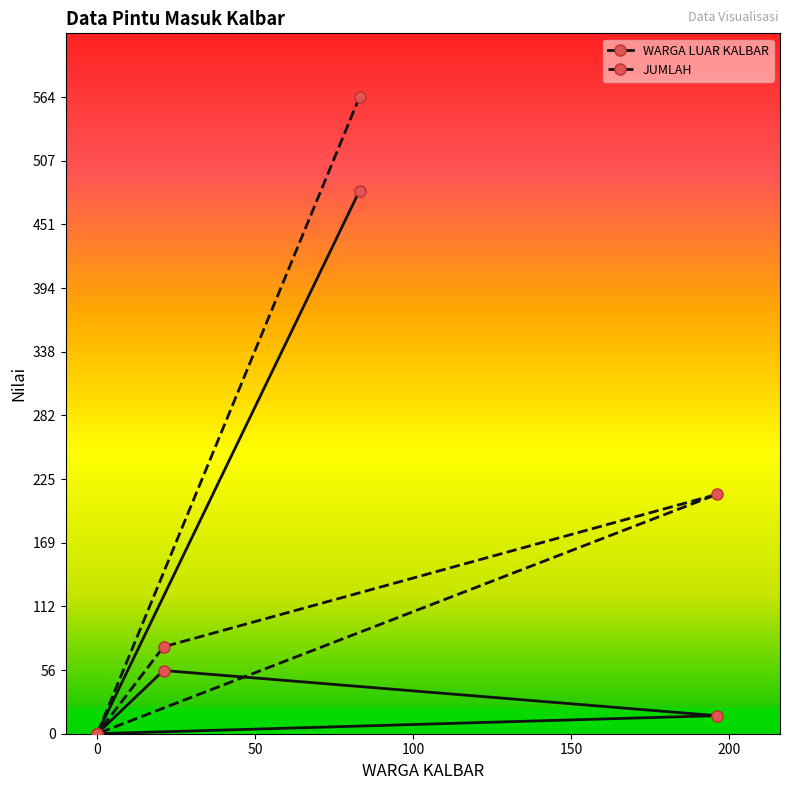

What is the maximum value for WARGA LUAR KALBAR?

481